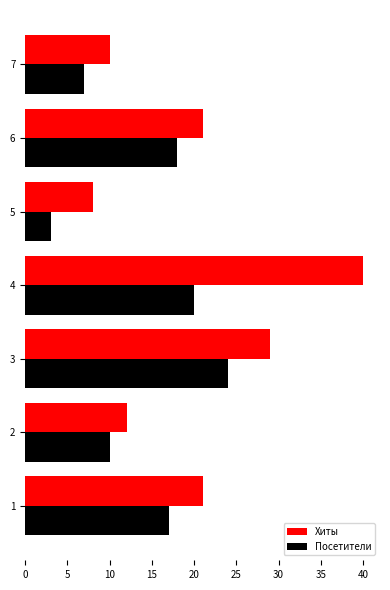

The Посетители series shows 4 at 7. True or false?

False